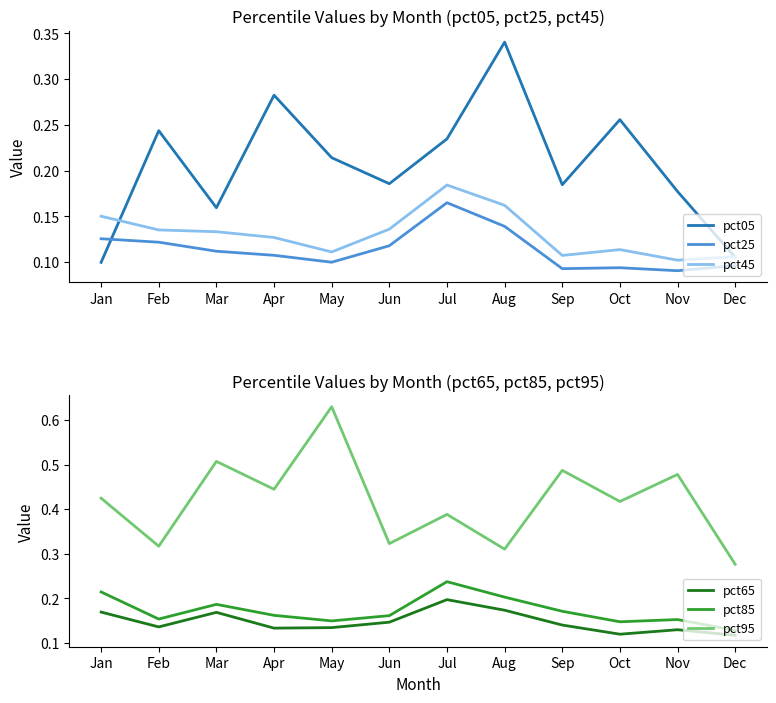

How many lines are shown in the chart?

6